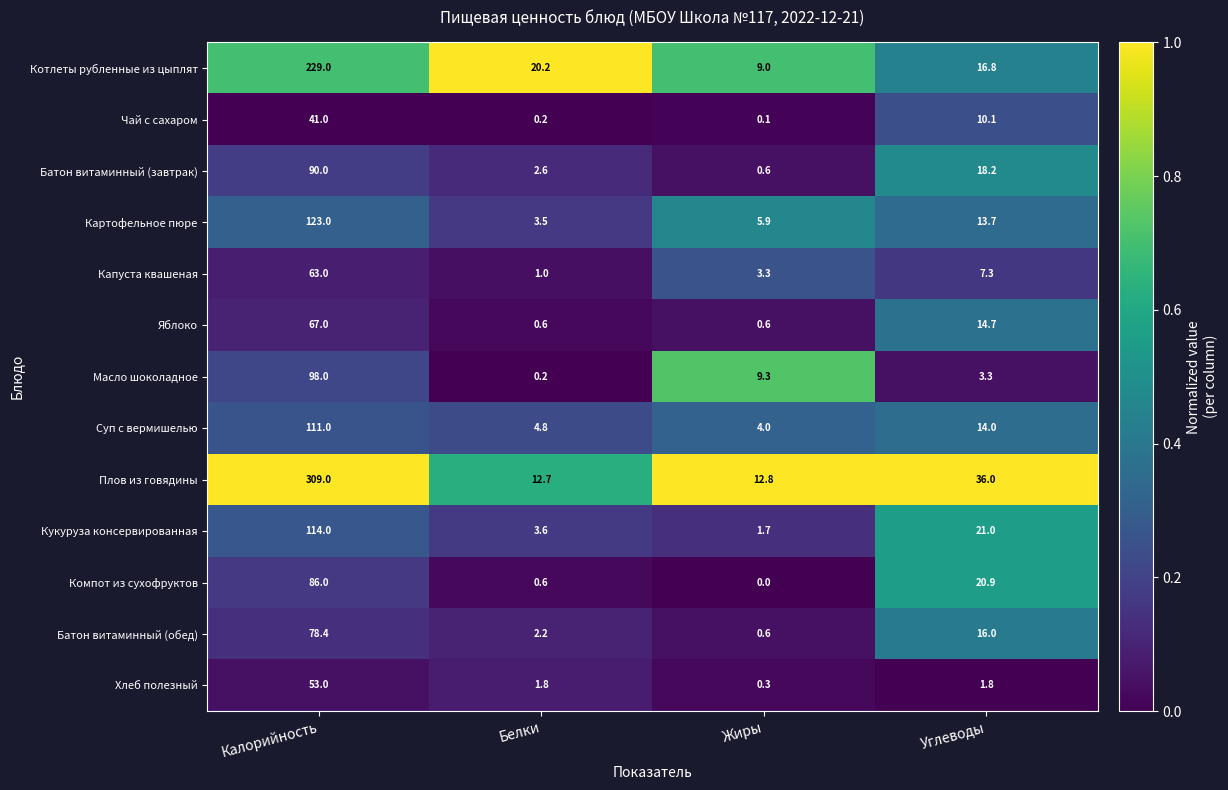

Which series has the largest total across all categories?

Плов из говядины